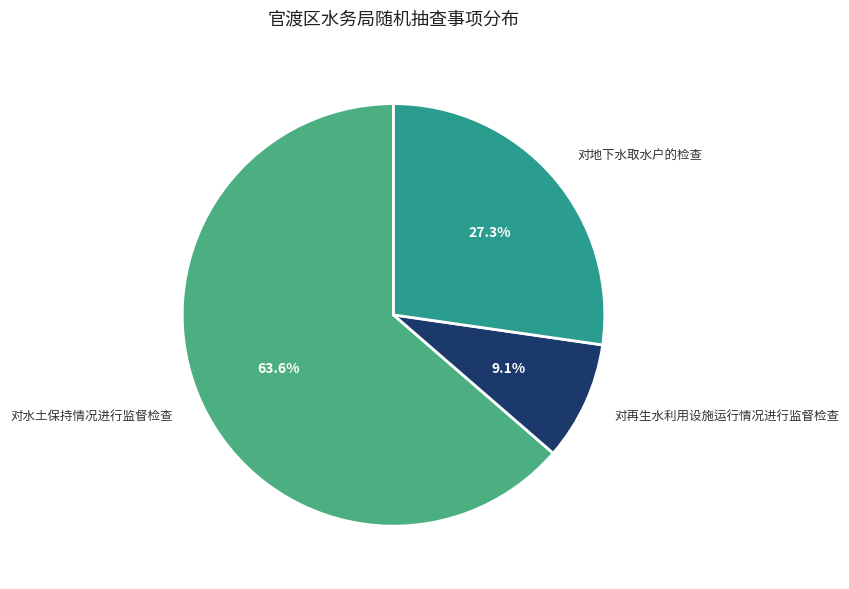

Which category has the smallest portion of the pie?

对再生水利用设施运行情况进行监督检查